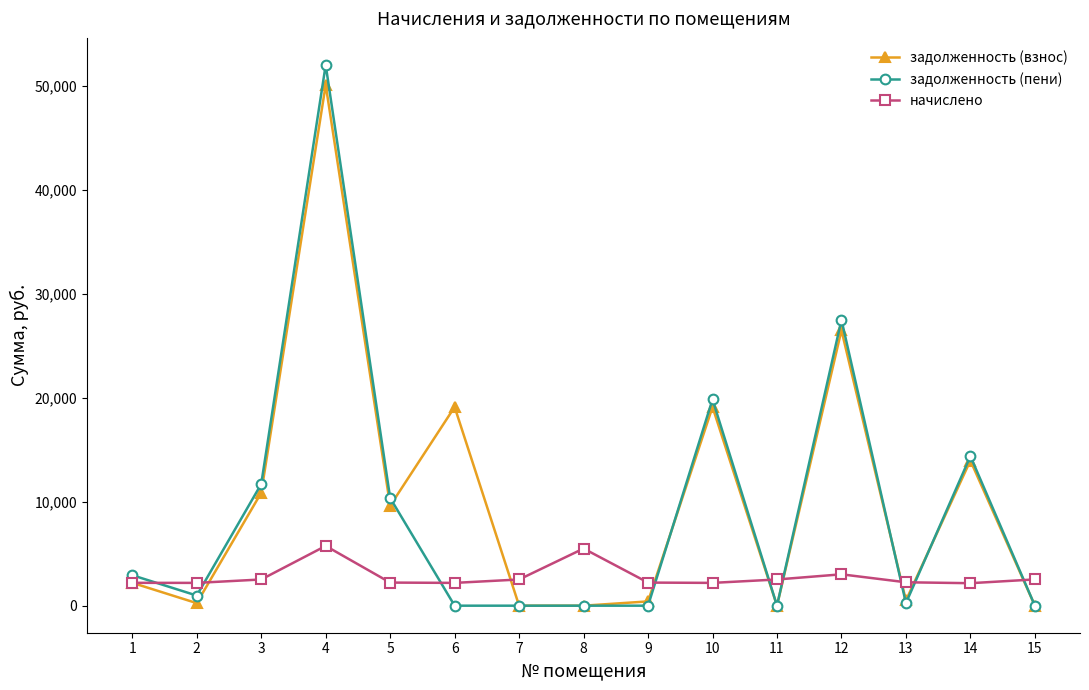

True or false: задолженность (пени) and начислено cross at least once.

True